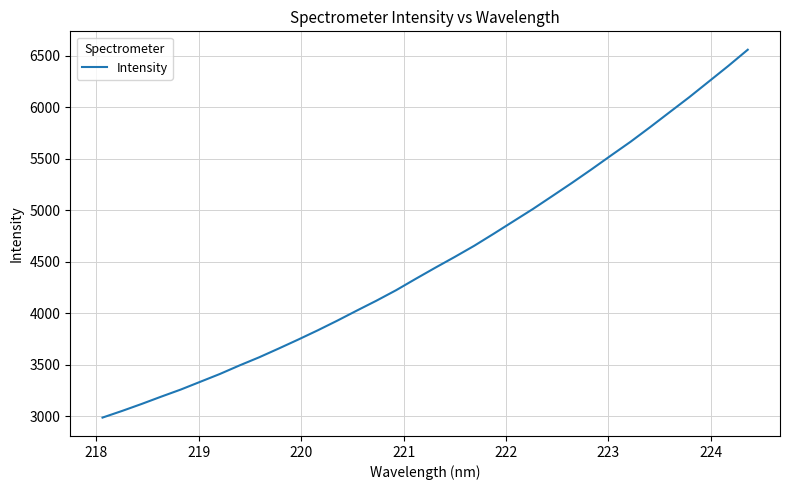

What is the maximum value shown in the chart?

6560.0